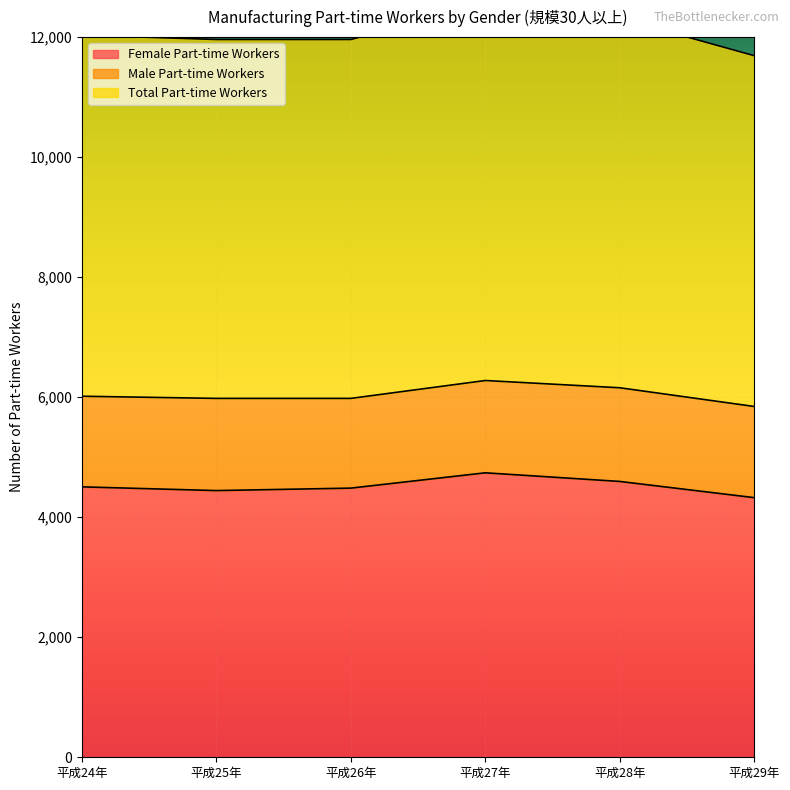

Is it true that Female Part-time Workers equals 4485 at 平成26年?

True